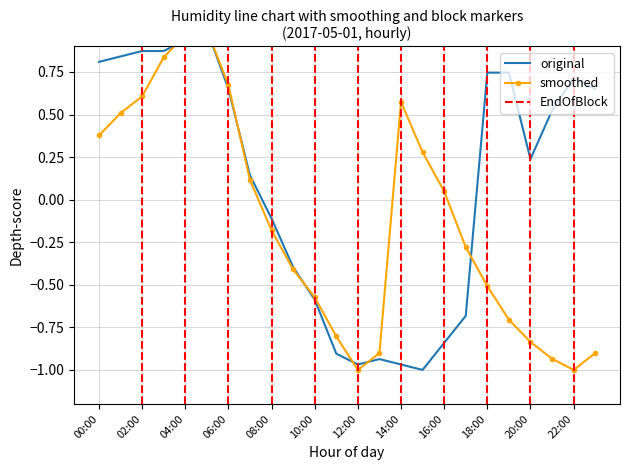

What position from the right is 18:00?

6